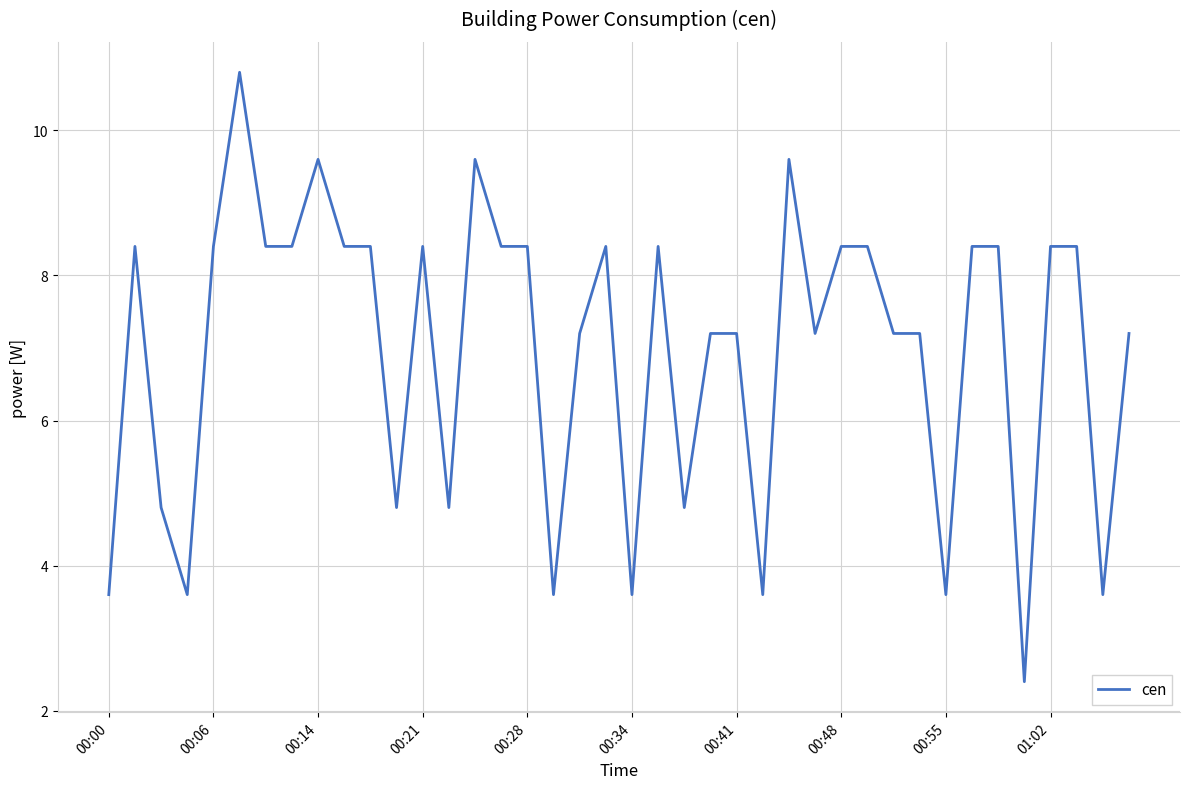

What is the minimum value shown in the chart?

2.4